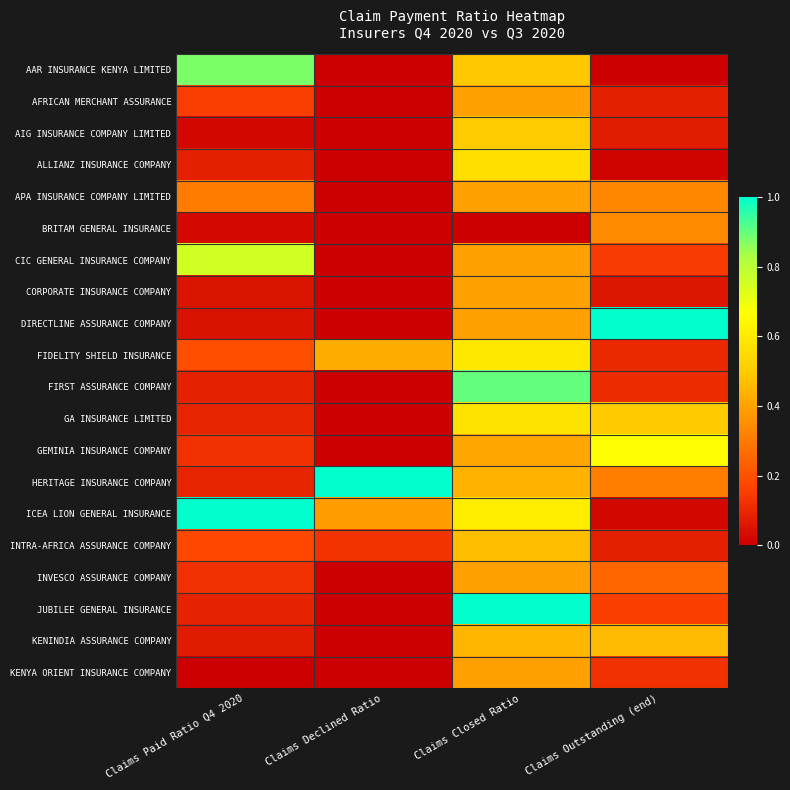

How many distinct data groups are displayed?

20